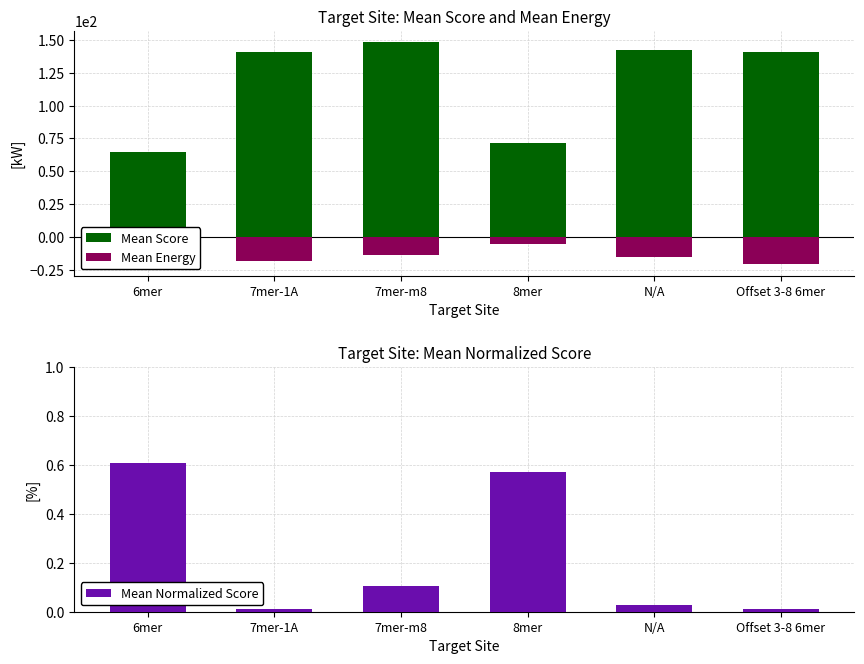

What is the approximate value of Mean Score at Offset 3-8 6mer?

141.0